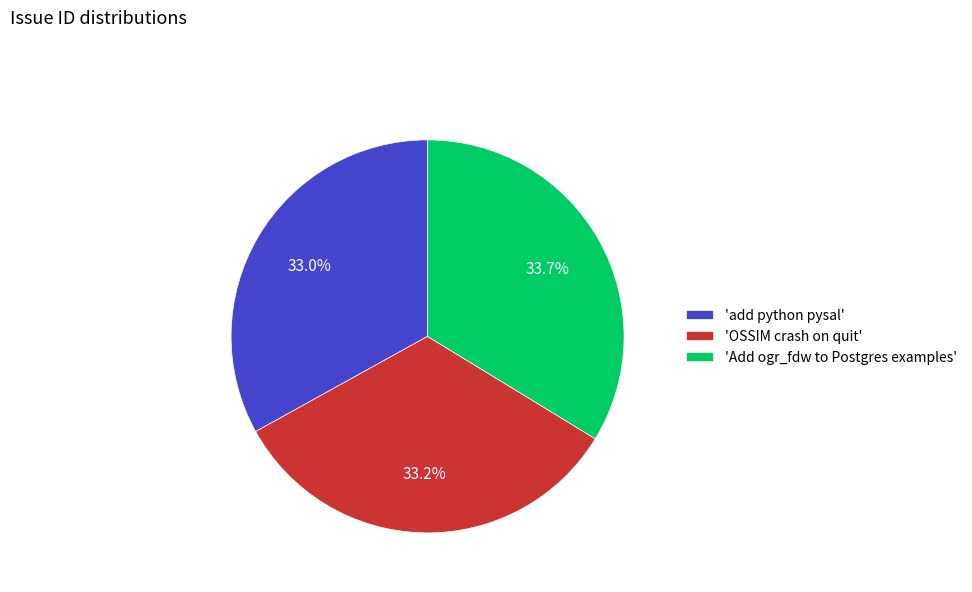

Do 'Add ogr_fdw to Postgres examples' and 'add python pysal' together represent more than half of the pie?

Yes